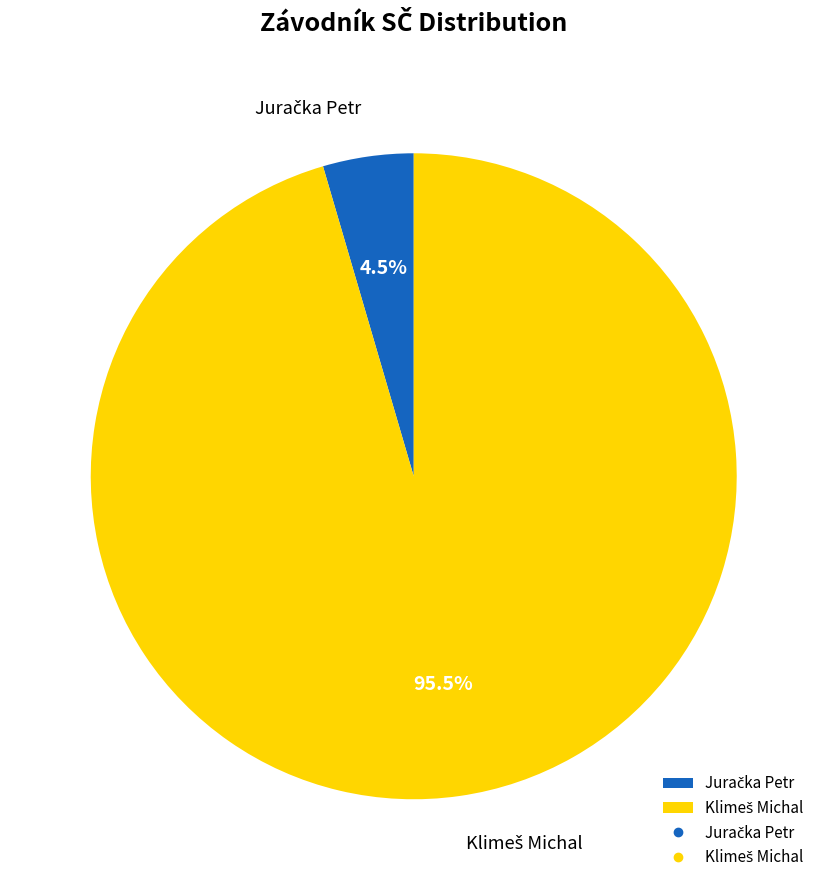

Does any single category account for the majority?

Yes